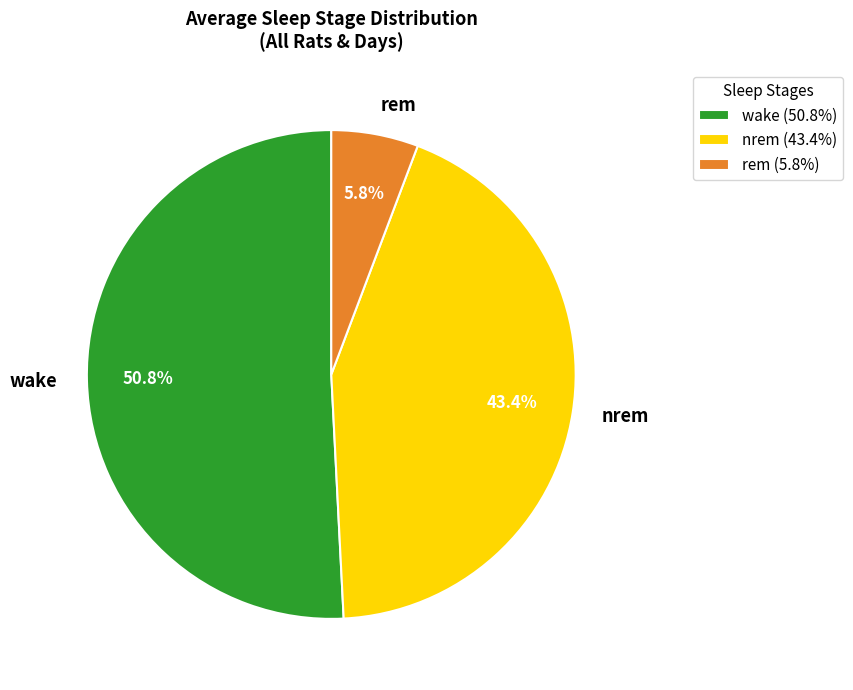

What is the total percentage of wake and nrem?

94.2%